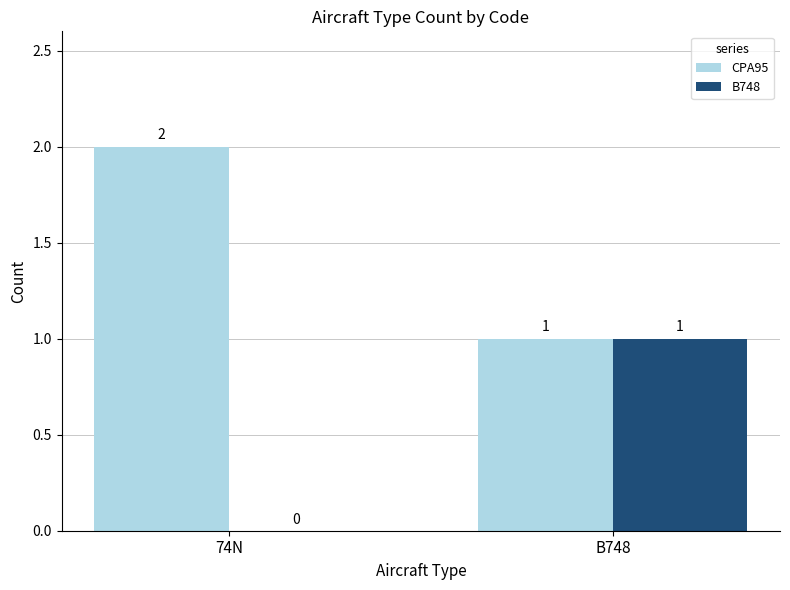

Reading right to left, what are all the values shown in this chart?

CPA95: 1	2
B748: 1	0